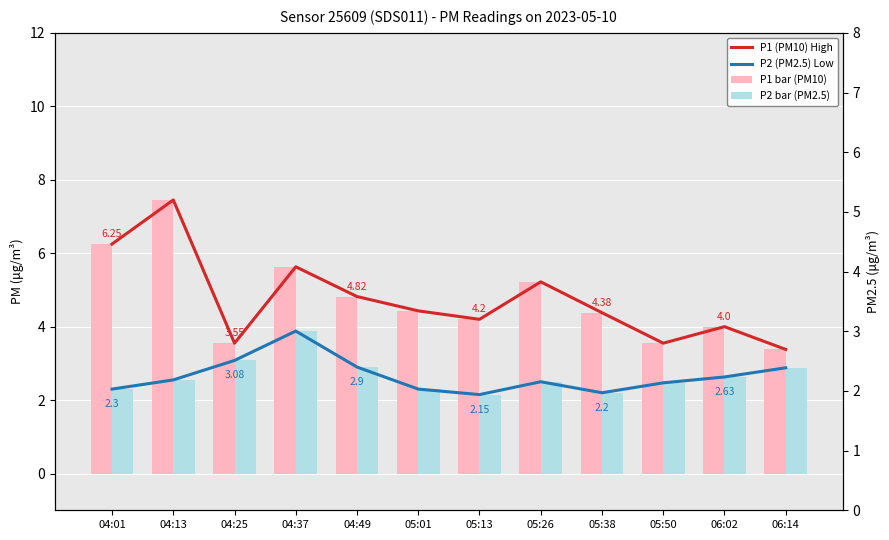

Which series changed the most between 04:37 and 05:50?

P1 (PM10) High